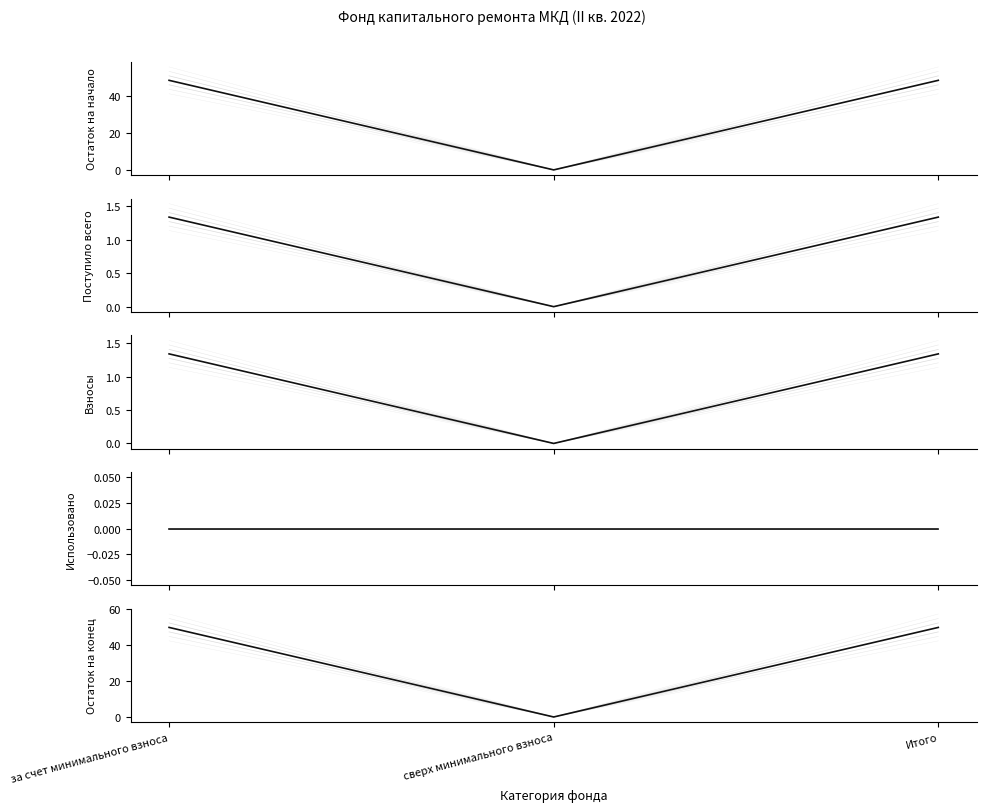

What is the total value across all series at за счет минимального взноса?

101.1